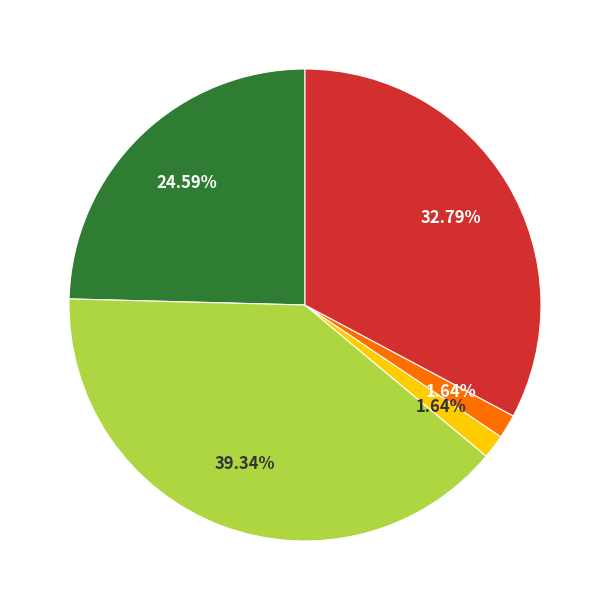

Is there a majority slice in this chart?

No